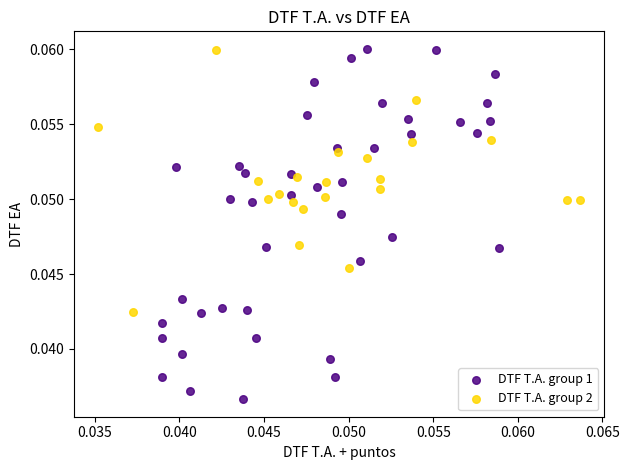

Which series contains the lowest Y value?

DTF T.A. group 1